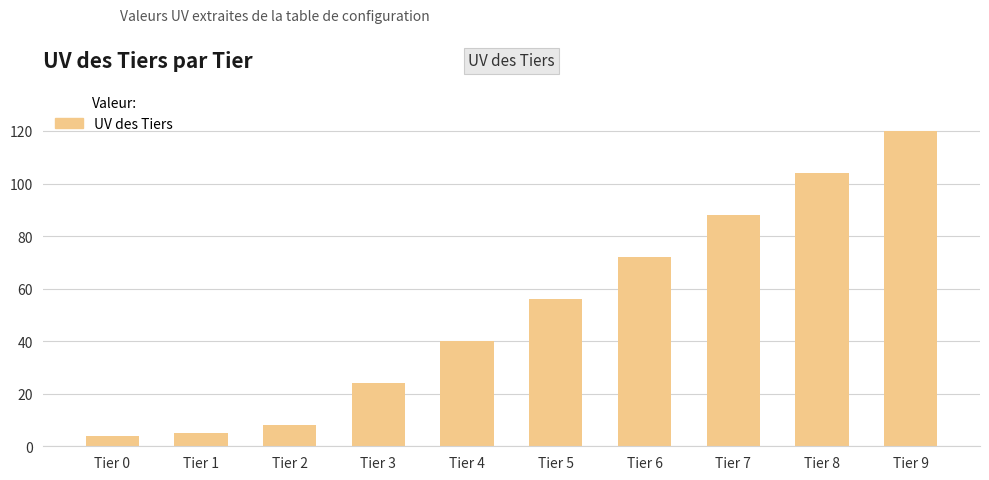

What is the greatest value displayed?

120